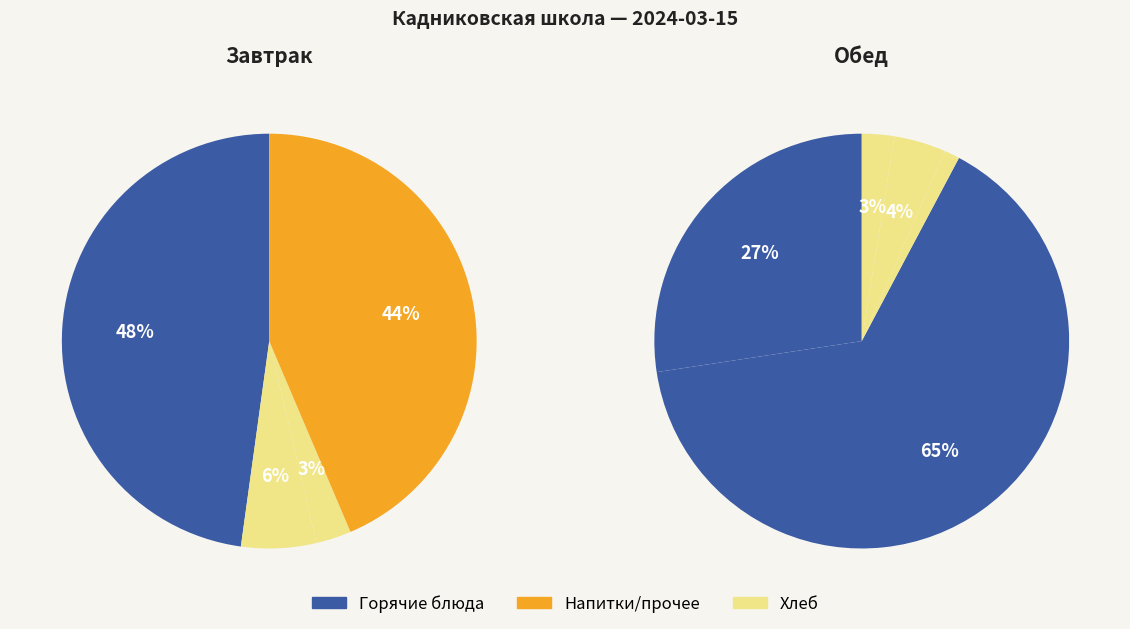

How much of the chart is everything except Чай с сахаром (завтрак)?

99.2%